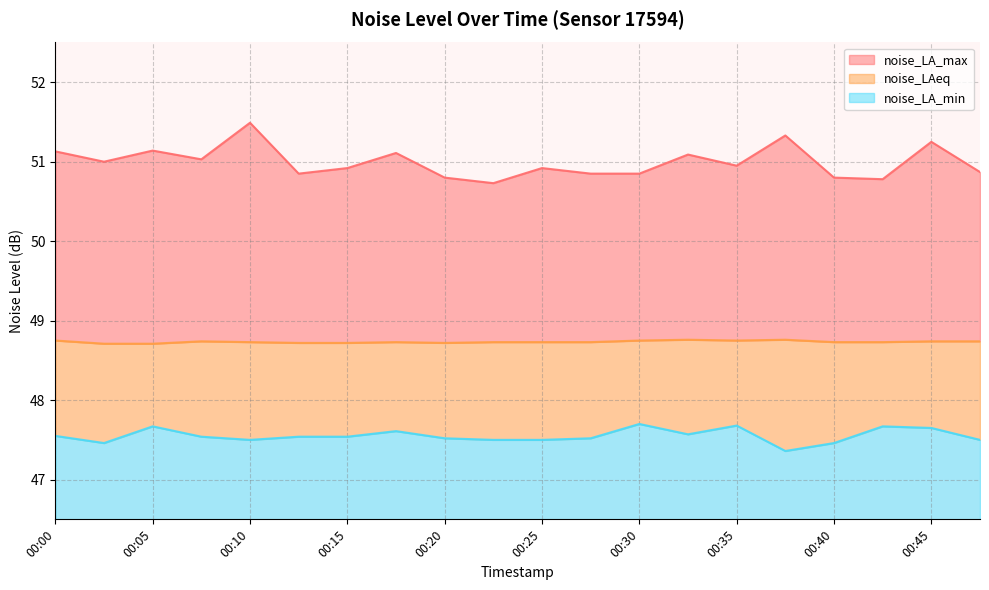

Does the chart have visible grid lines?

Yes